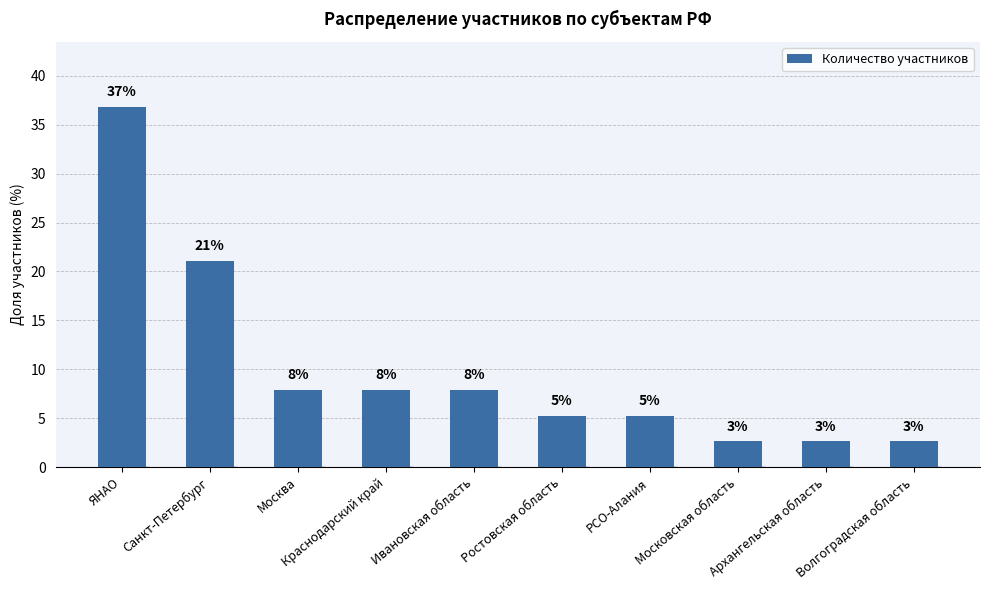

At which category does the chart reach its peak across all series?

ЯНАО